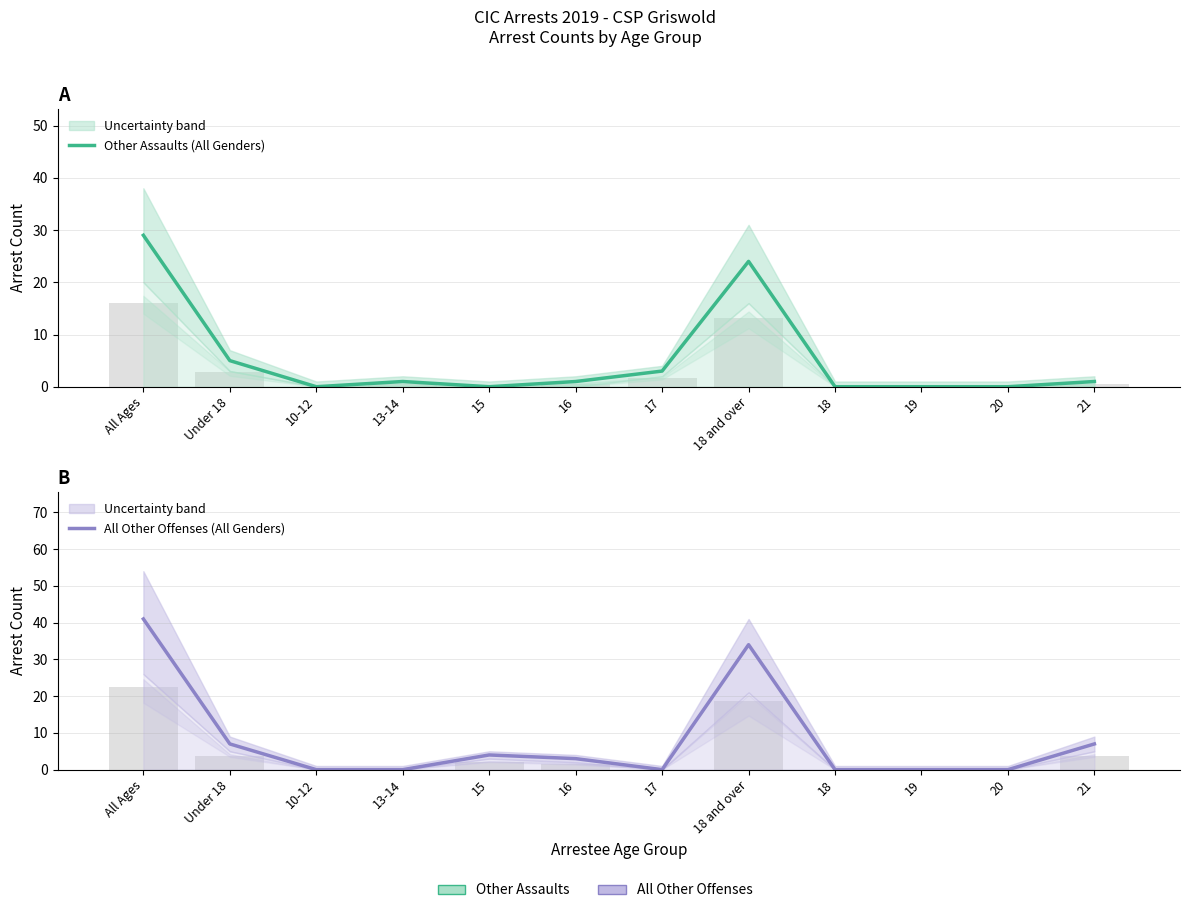

What is the sum of the All Other Offenses (All Genders) values at 15 and 18 and over?

38